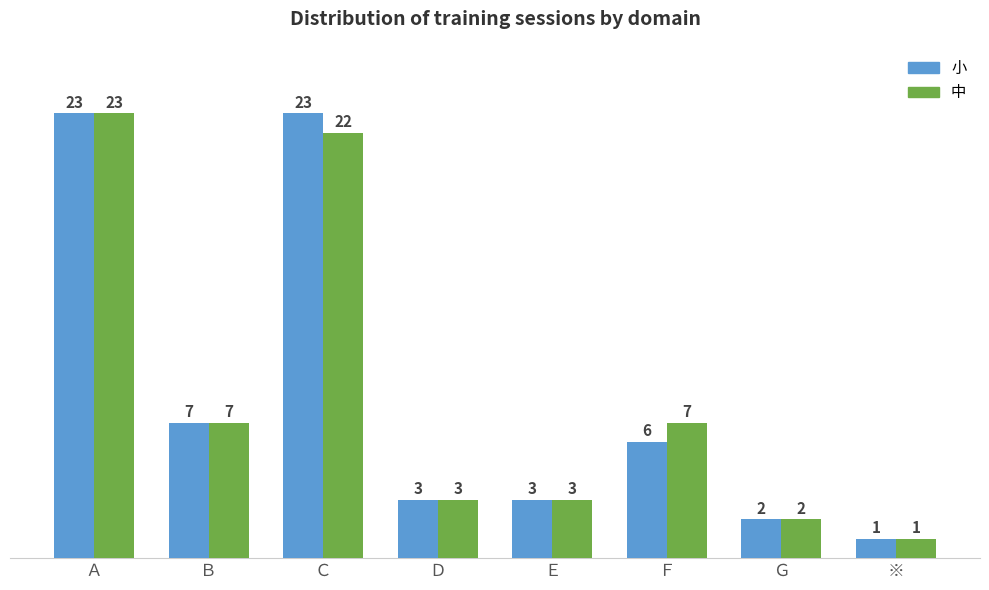

At how many categories does at least one series exceed 6?

4